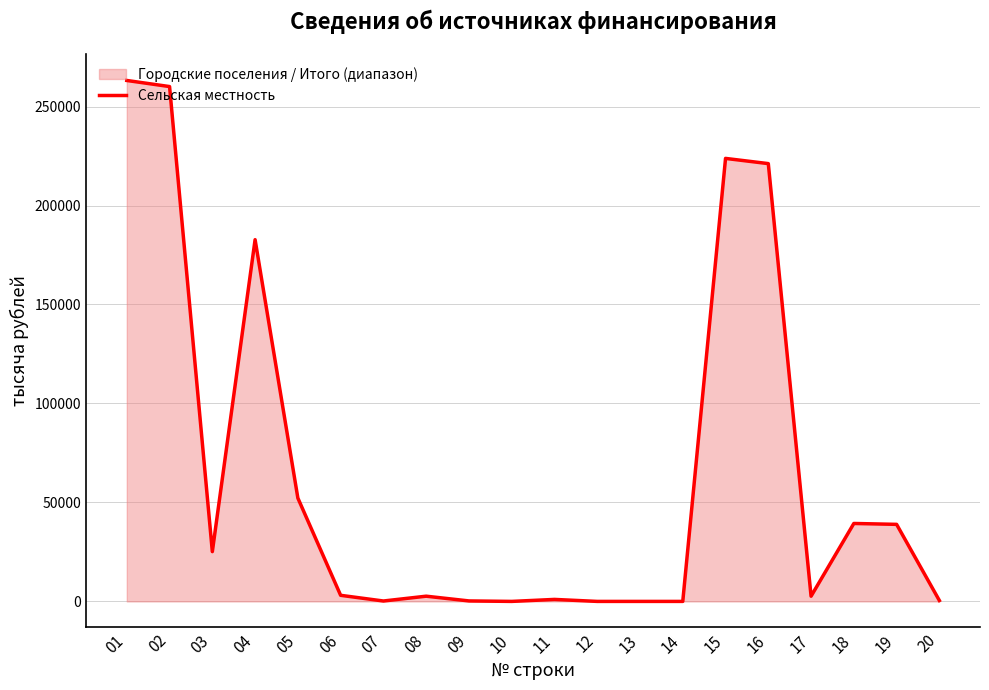

How many data points are less than 3080?

10